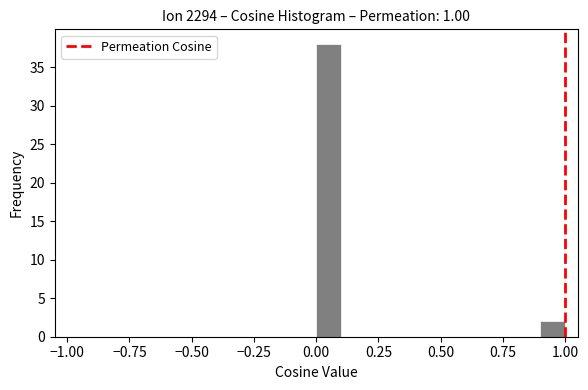

Around what value on the x-axis is the tallest bar? Give the approximate position of its centre, as read against the axis.

0.05